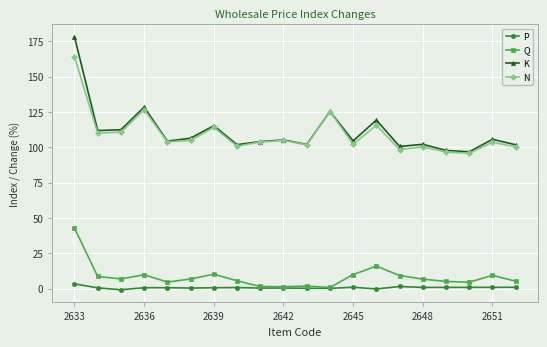

In N, how many points are lower than both neighbors (excluding endpoints)?

7